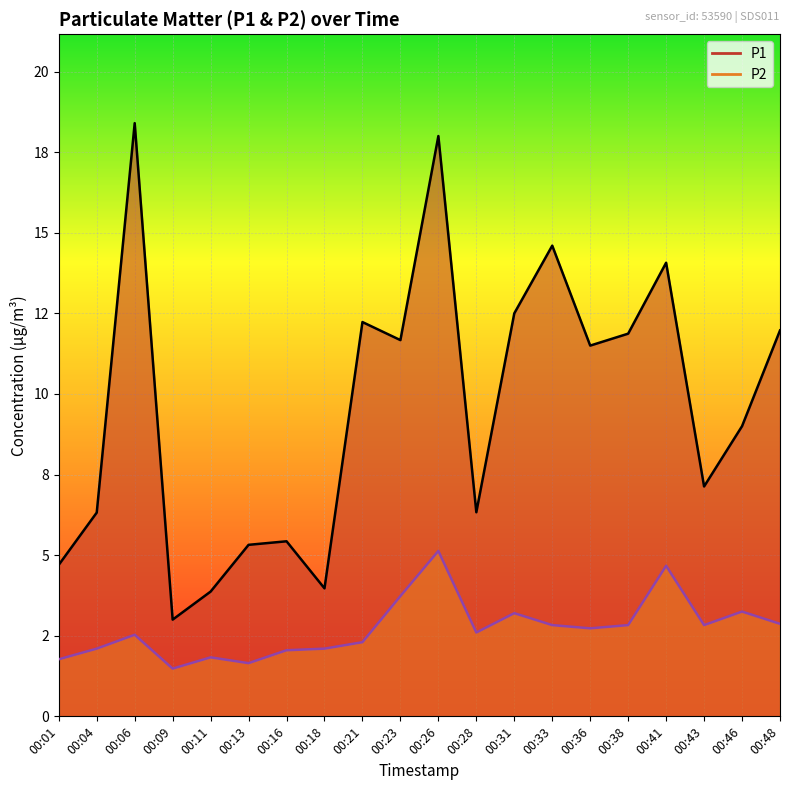

Where does the P1 series first go above 11?

00:06